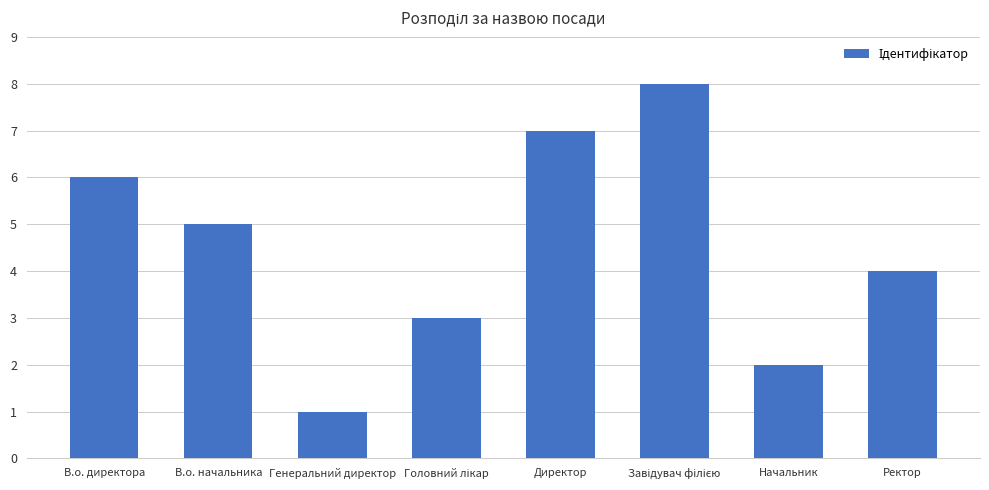

What is the minimum value shown in the chart?

1